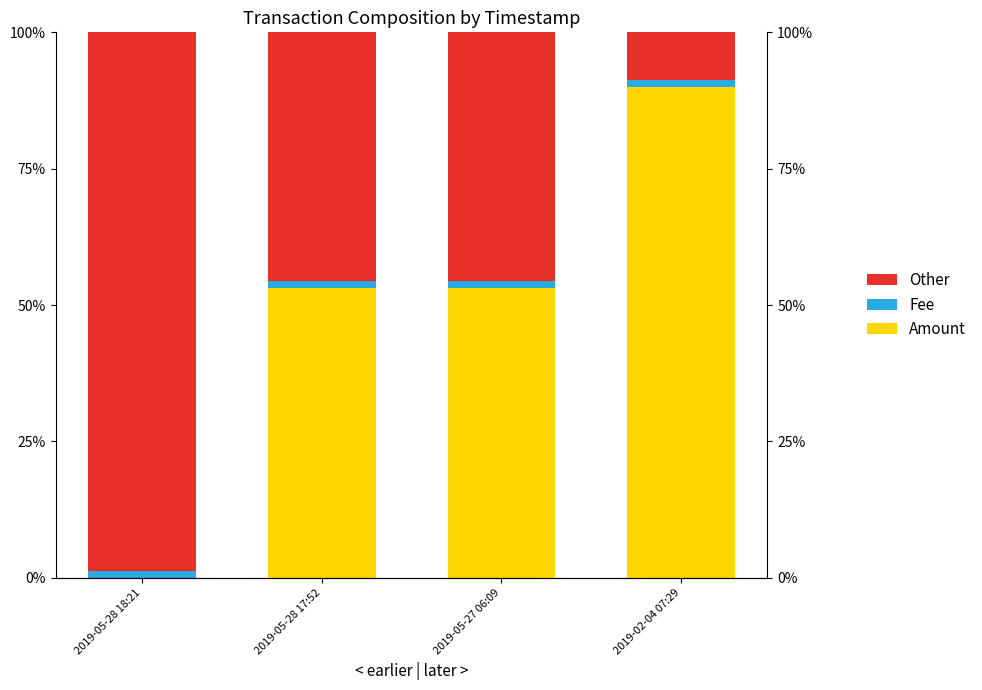

What is the label of the 2nd bar from the right?

2019-05-27 06:09